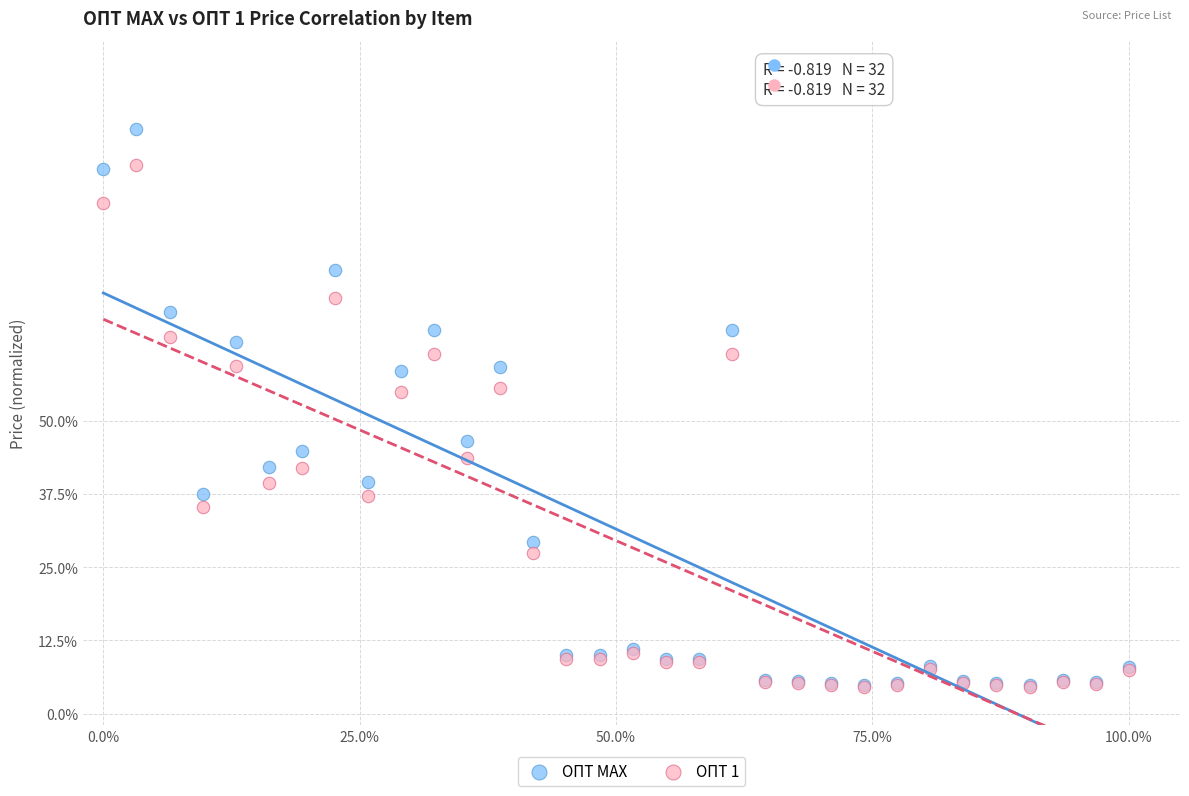

What are all the series names shown in the legend?

ОПТ МАХ, ОПТ 1